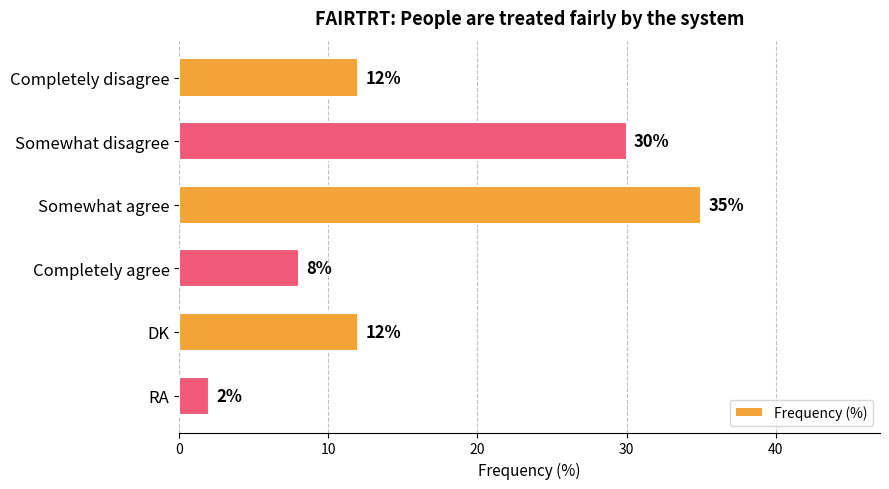

What is the difference between the values at Completely disagree and Somewhat disagree?

18